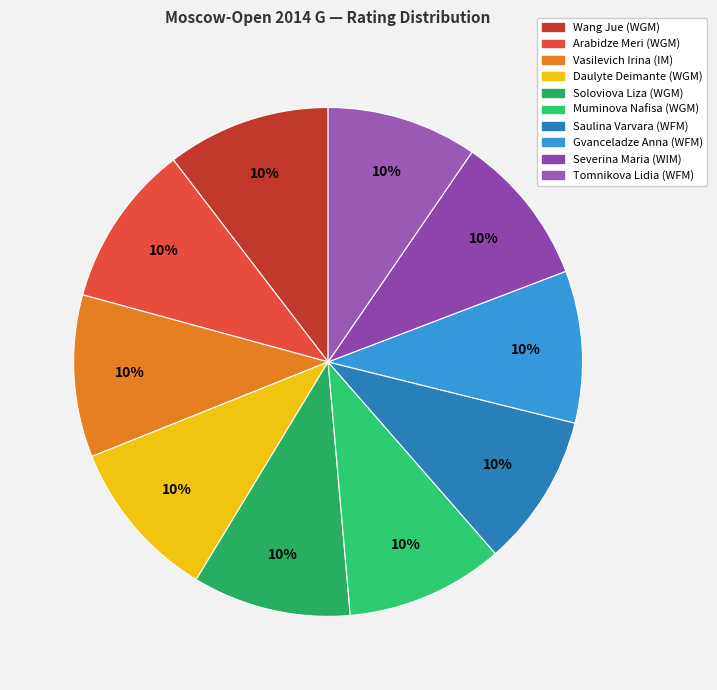

The Soloviova Liza (WGM) slice represents 10% of the pie. True or false?

True